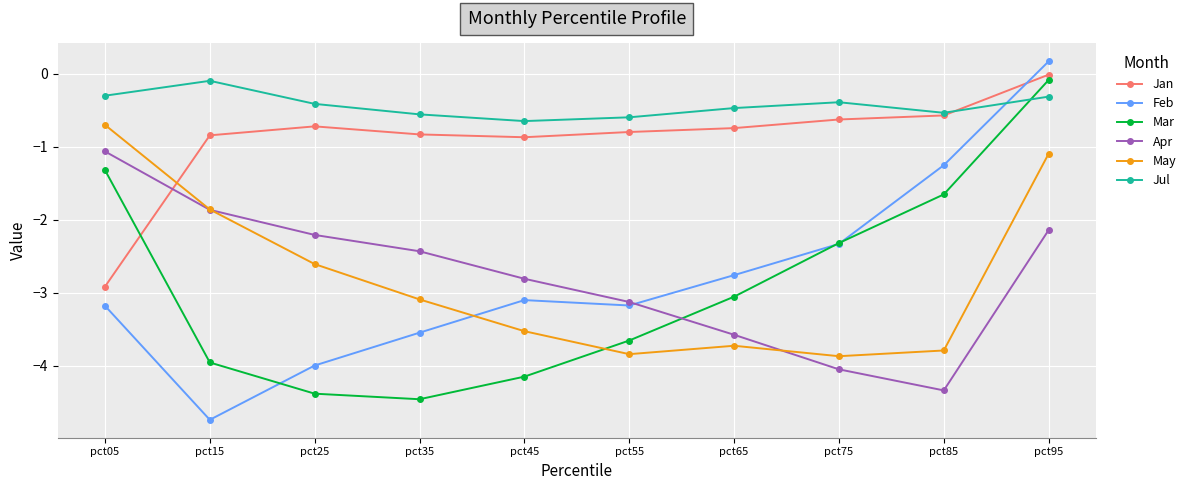

What is the smallest value displayed?

-4.7